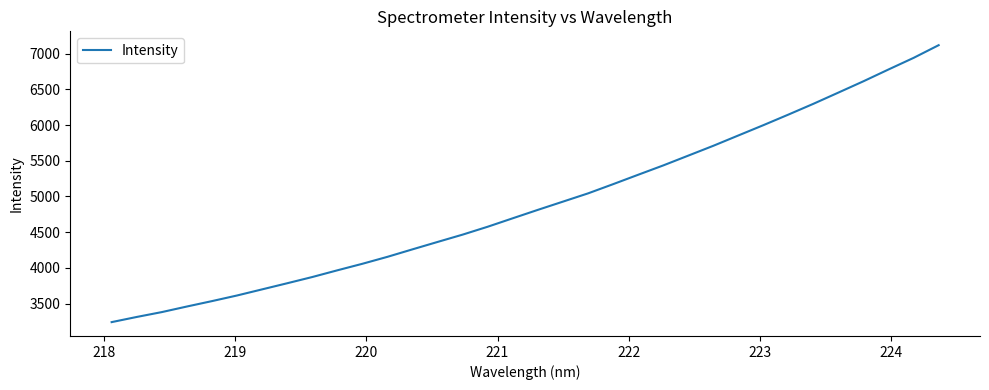

What is the minimum value shown in the chart?

3240.4